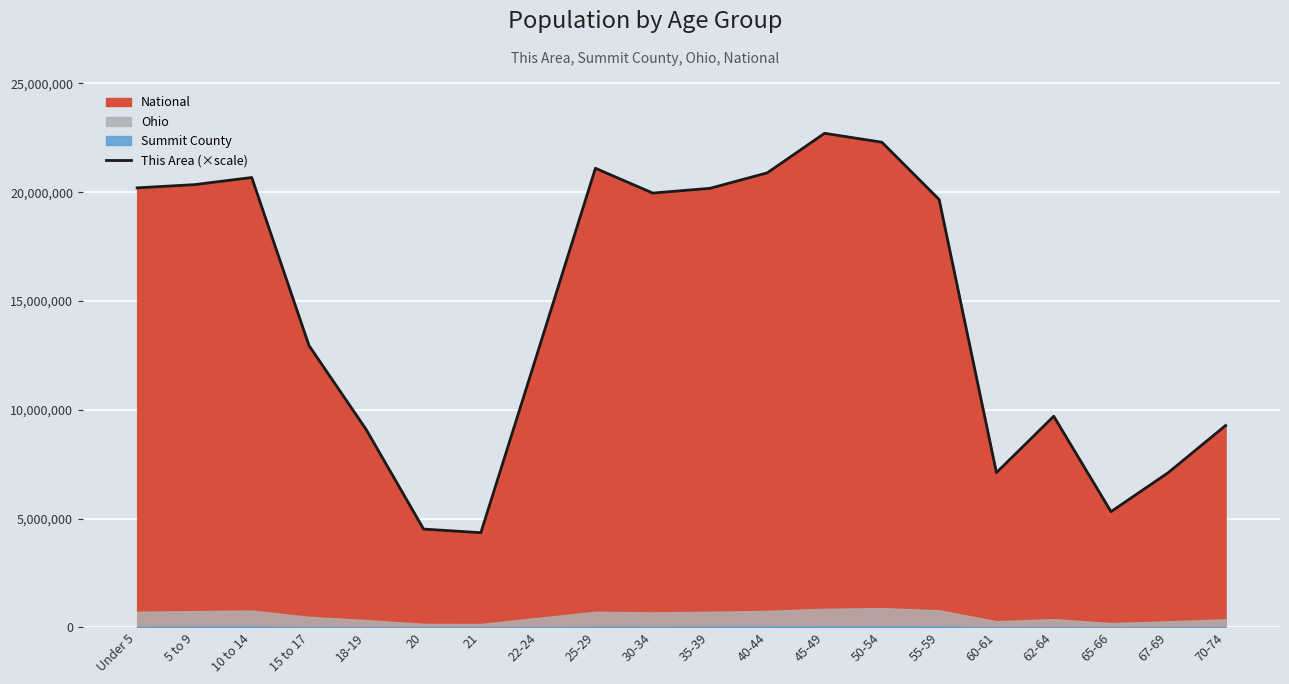

Reading left to right, transcribe all the data shown in this chart.

20201362	20348657	20677194	12954254	9086089	4519129	4354294	12712576	21101849	19962099	20179642	20890964	22708591	22298125	19664805	7113727	9704197	5319902	7115361	9278166